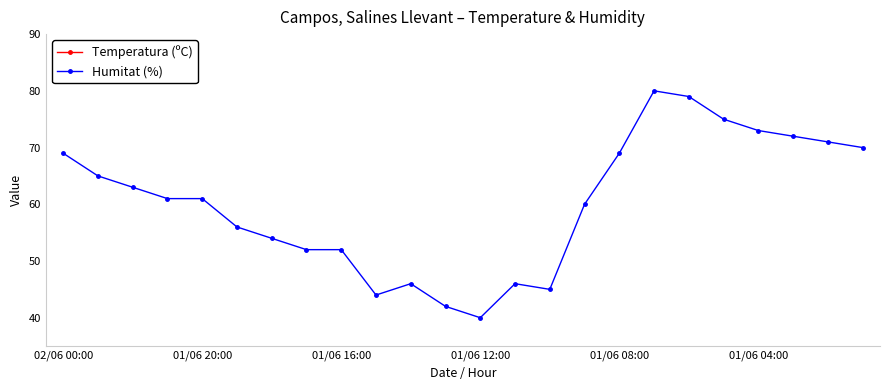

In Humitat (%), how many points are higher than both neighbors (excluding endpoints)?

3